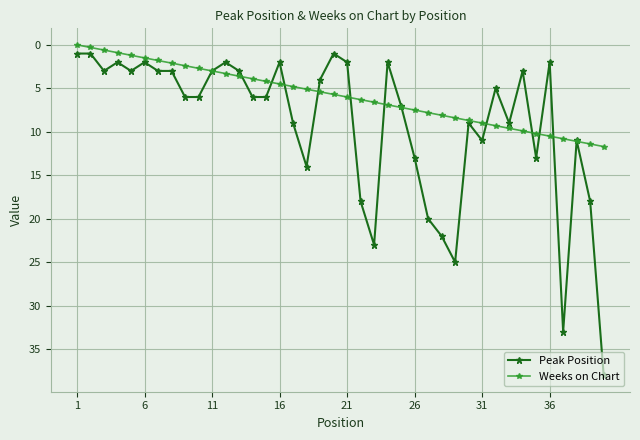

Rank the series by their maximum value, from highest to lowest.

Peak Position, Weeks on Chart